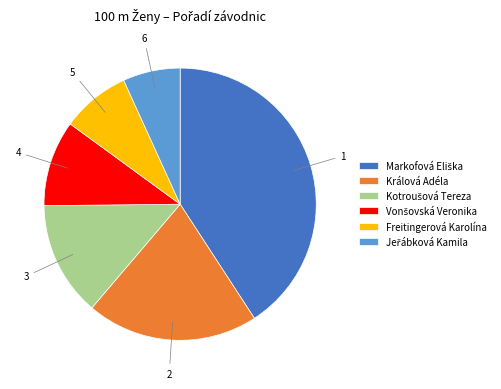

Is there a majority slice in this chart?

No